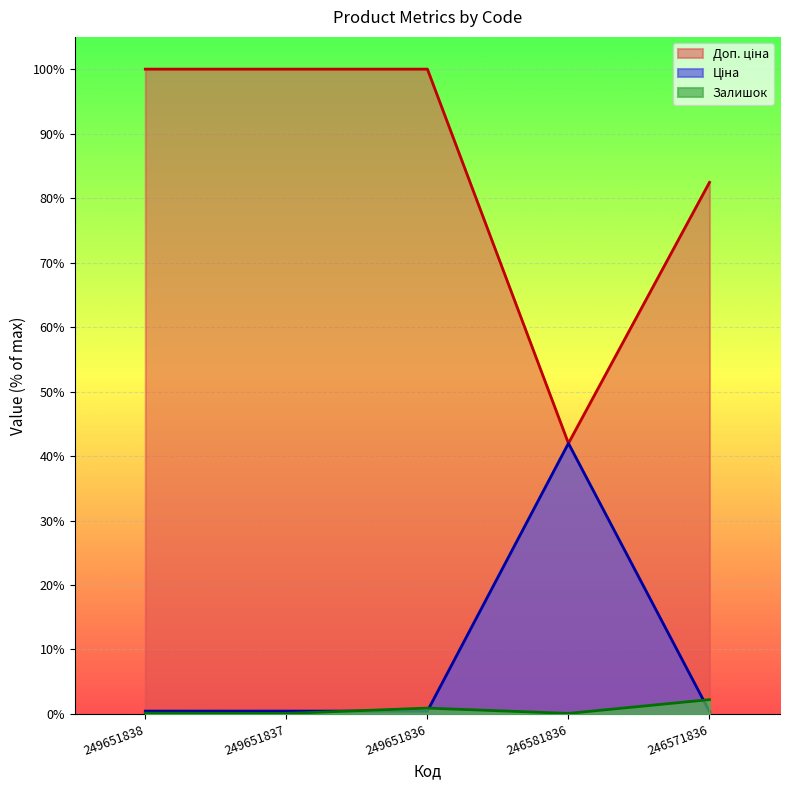

True or false: Доп. ціна and Залишок intersect in this chart.

False